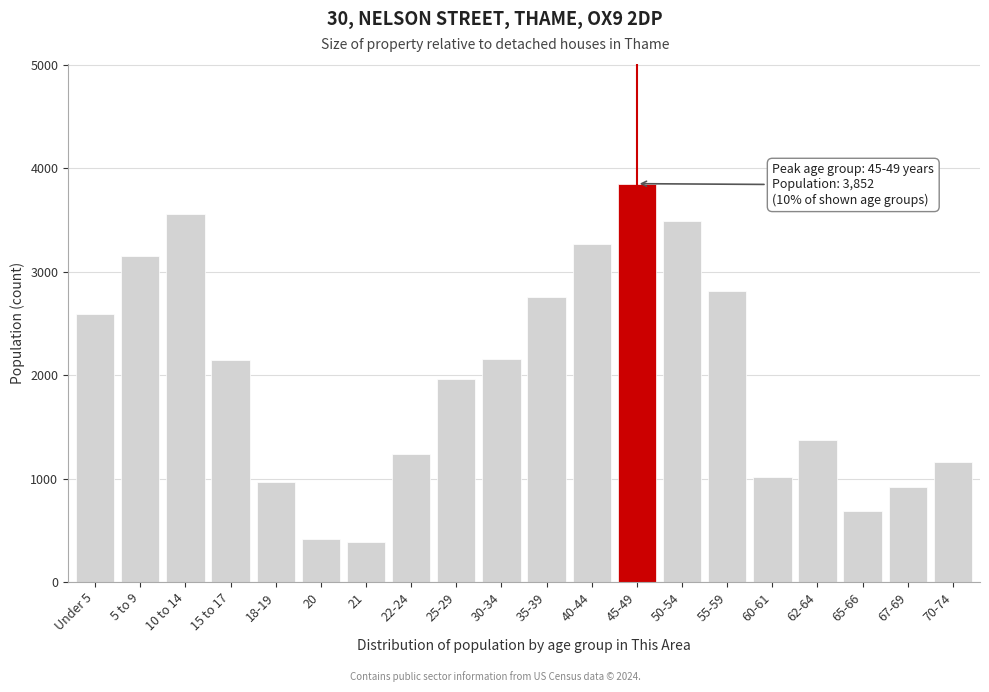

What is the smallest value displayed?

386